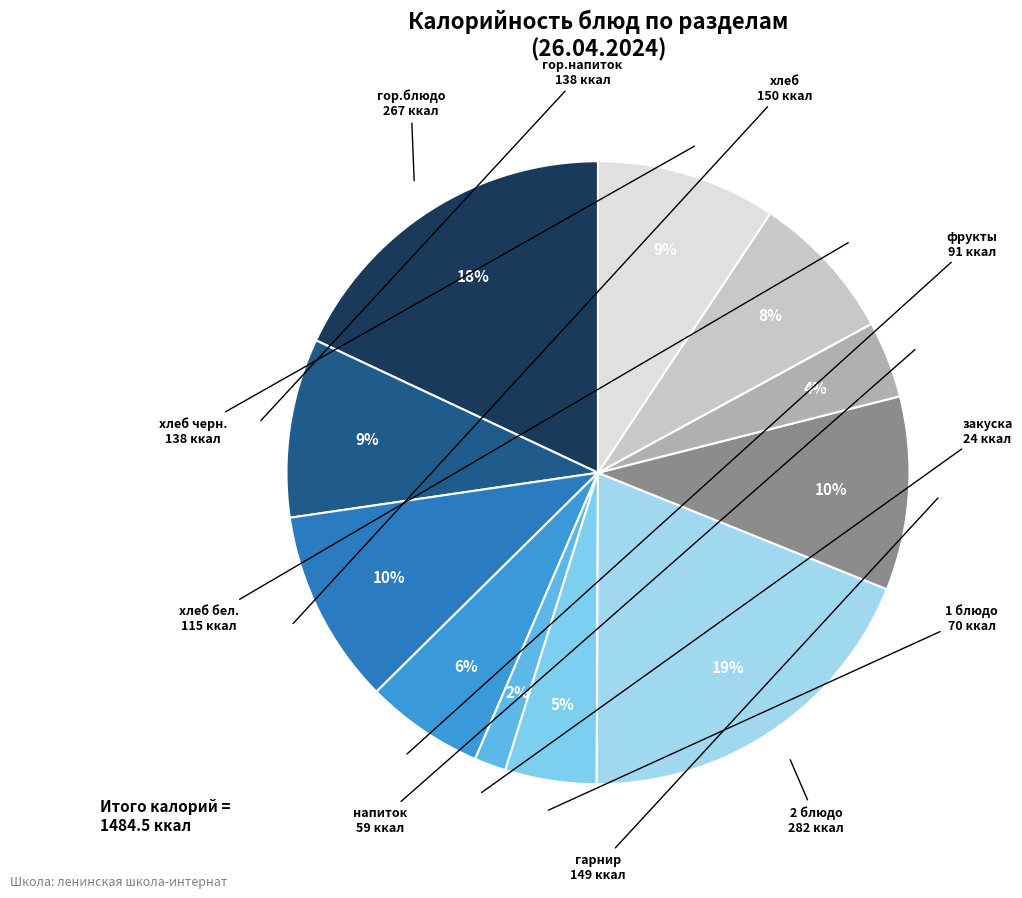

Combined, do гор.напиток and хлеб бел. account for over 50%?

No